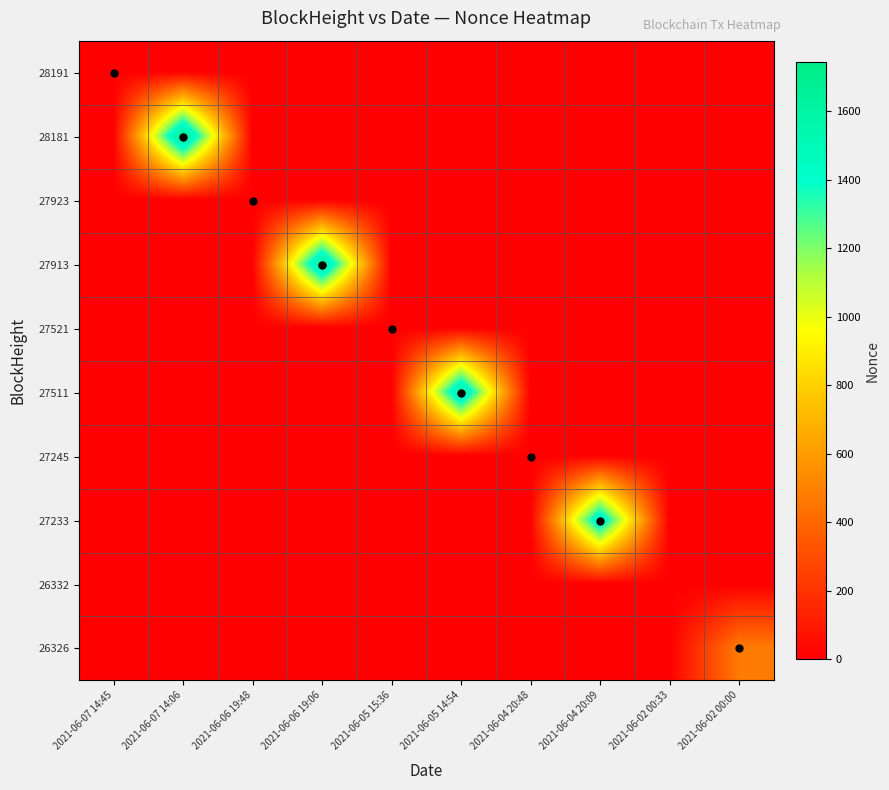

Which has a higher value, 2021-06-02 00:33 or 2021-06-04 20:48?

2021-06-02 00:33